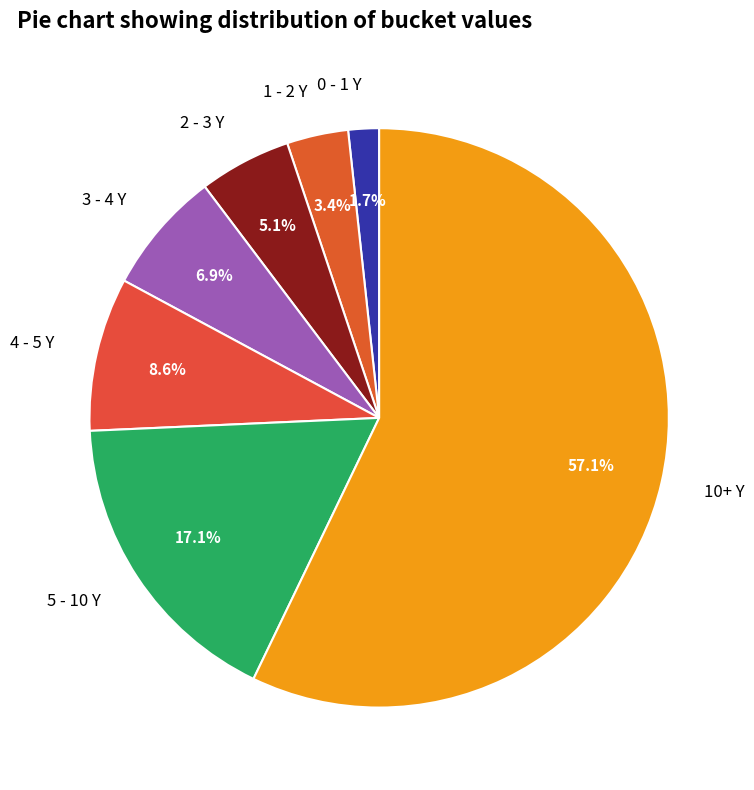

How much of the chart is everything except 1 - 2 Y?

96.6%